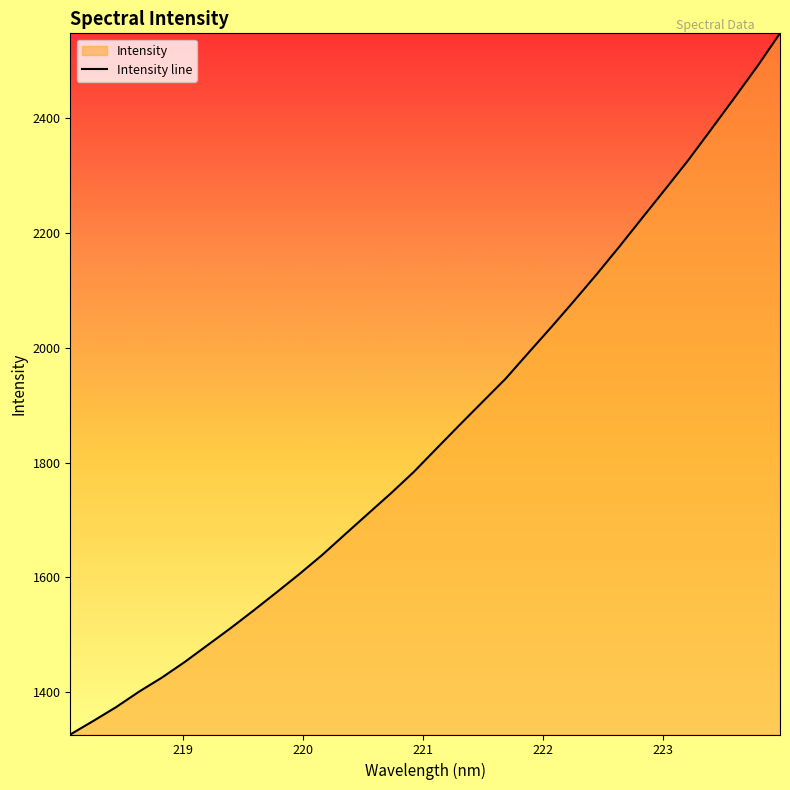

What is the greatest value displayed?

2547.9